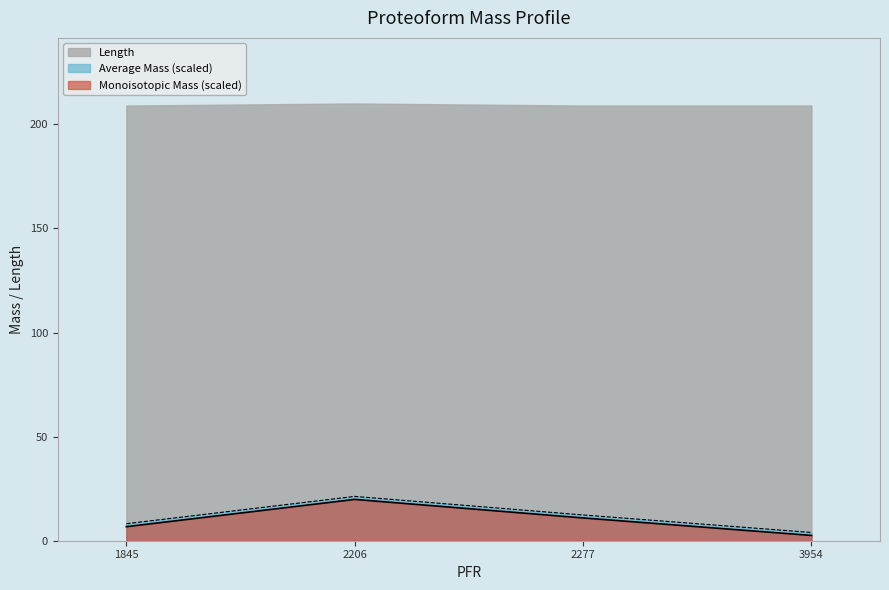

Is the value of Length at 3954 greater than the value of Monoisotopic Mass (scaled) at 2277?

Yes